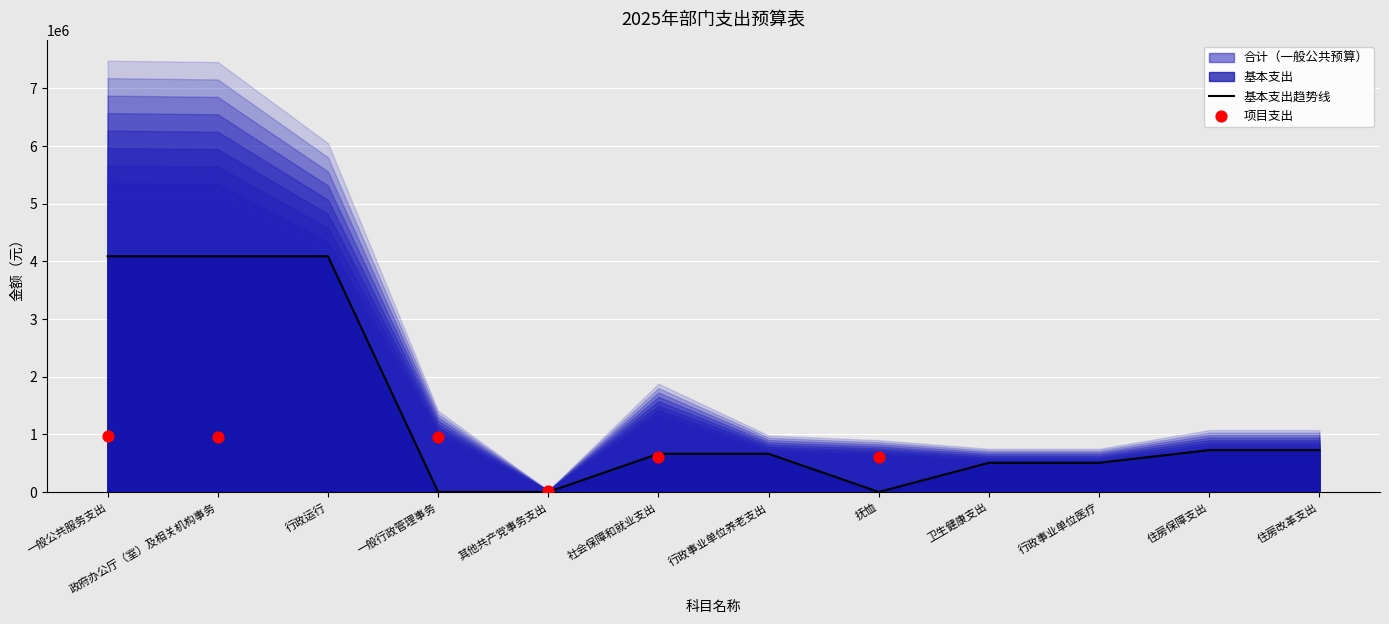

Between 政府办公厅（室）及相关机构事务 and 社会保障和就业支出, which is larger?

政府办公厅（室）及相关机构事务